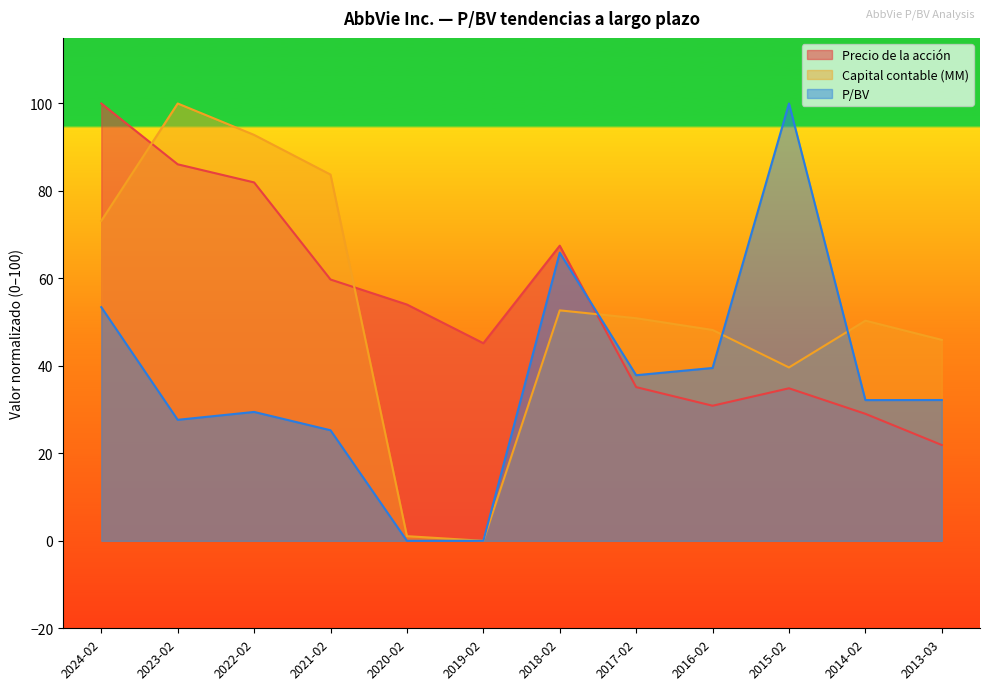

What position from the right is 2023-02?

11